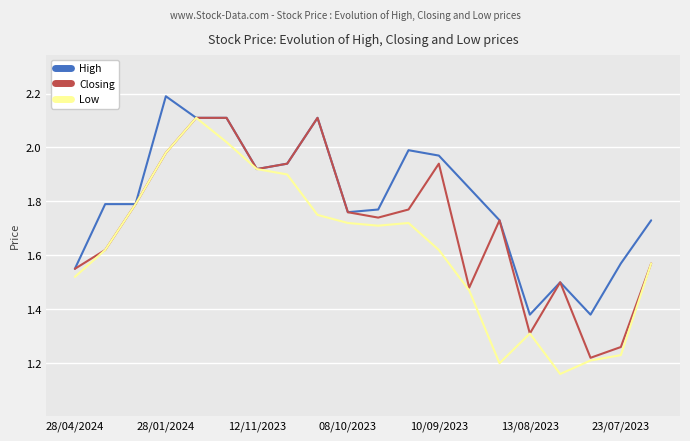

Which series has the largest total across all categories?

High